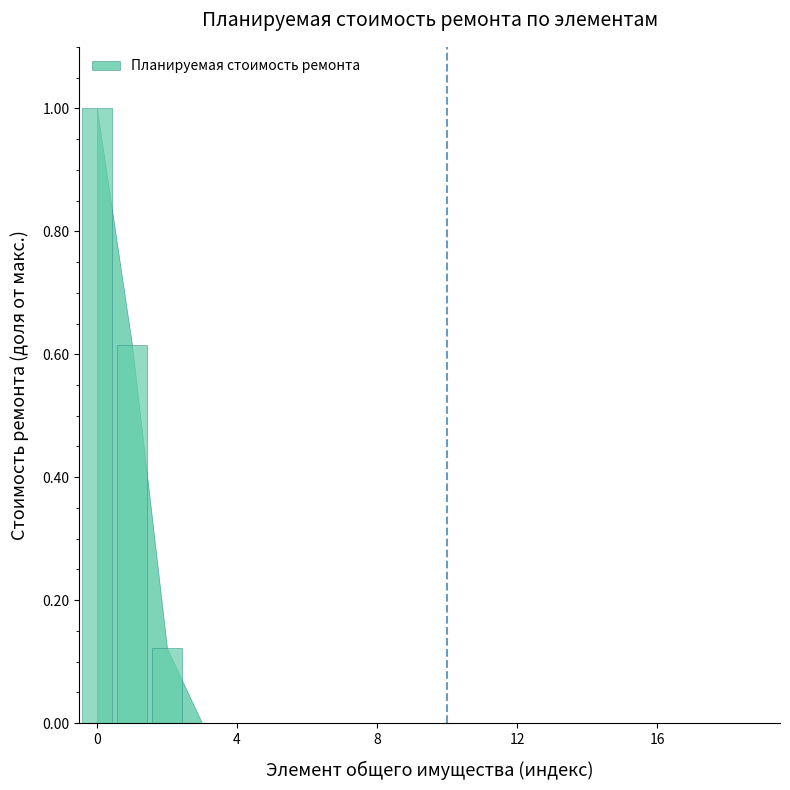

What is the sum of all values?

1.7